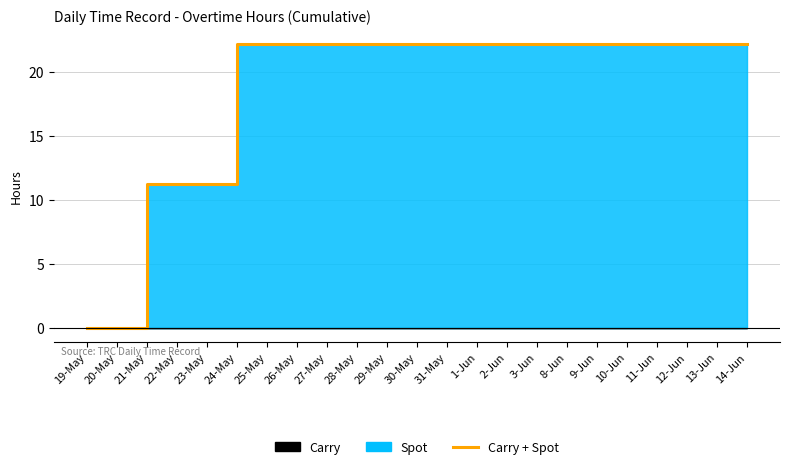

The value at 29-May is 22.2. True or false?

True